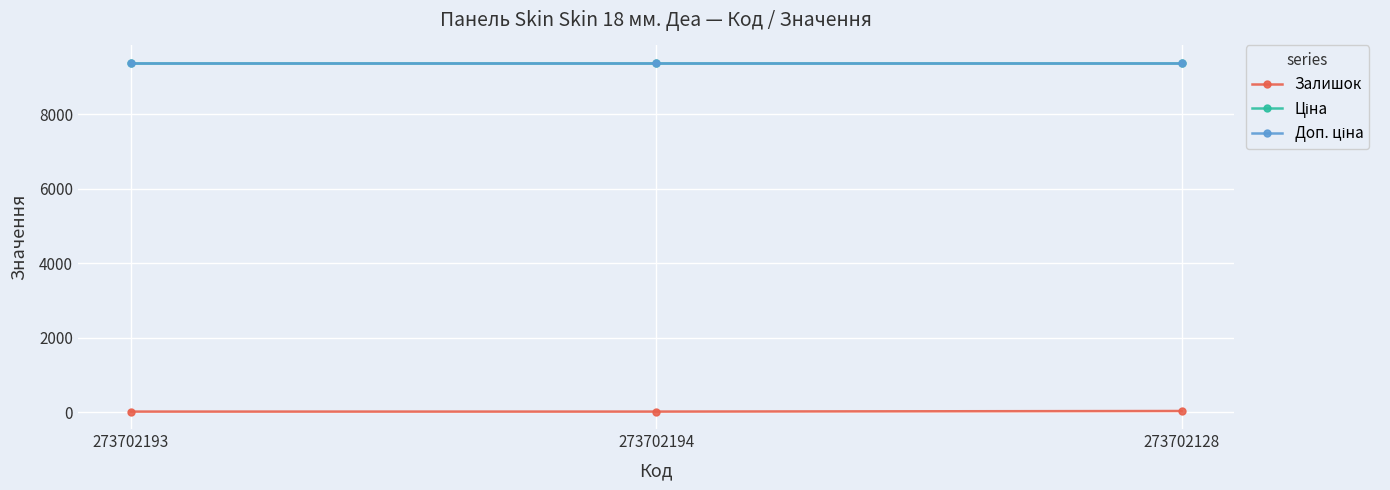

Is this an area chart (filled region under the line)?

No